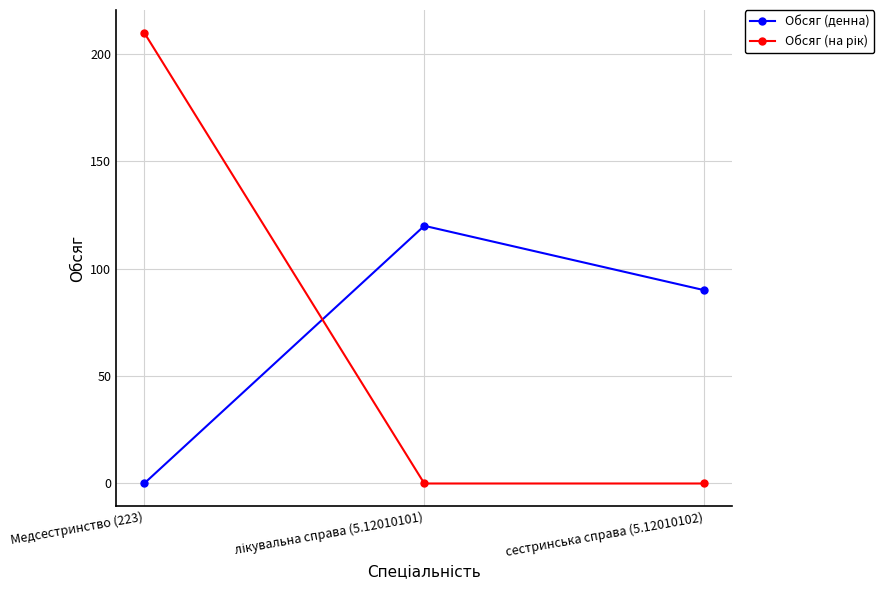

Which category has the highest value across all series?

Медсестринство (223)